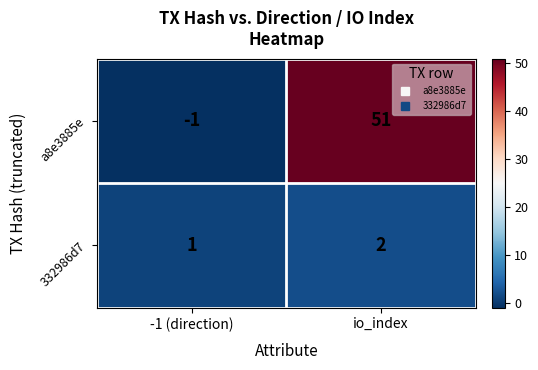

Which category has the highest value across all series?

io_index